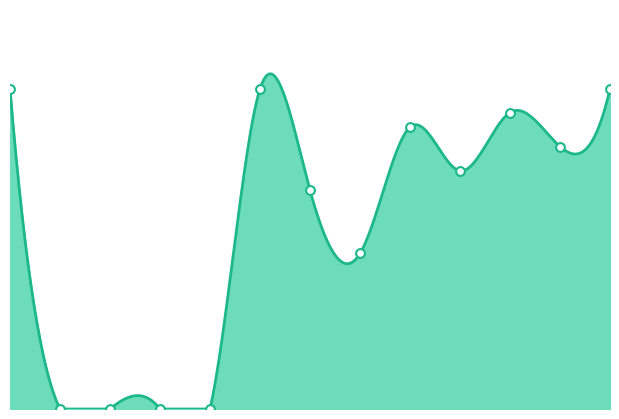

What is the change in value from 2 to 12?

+6584270